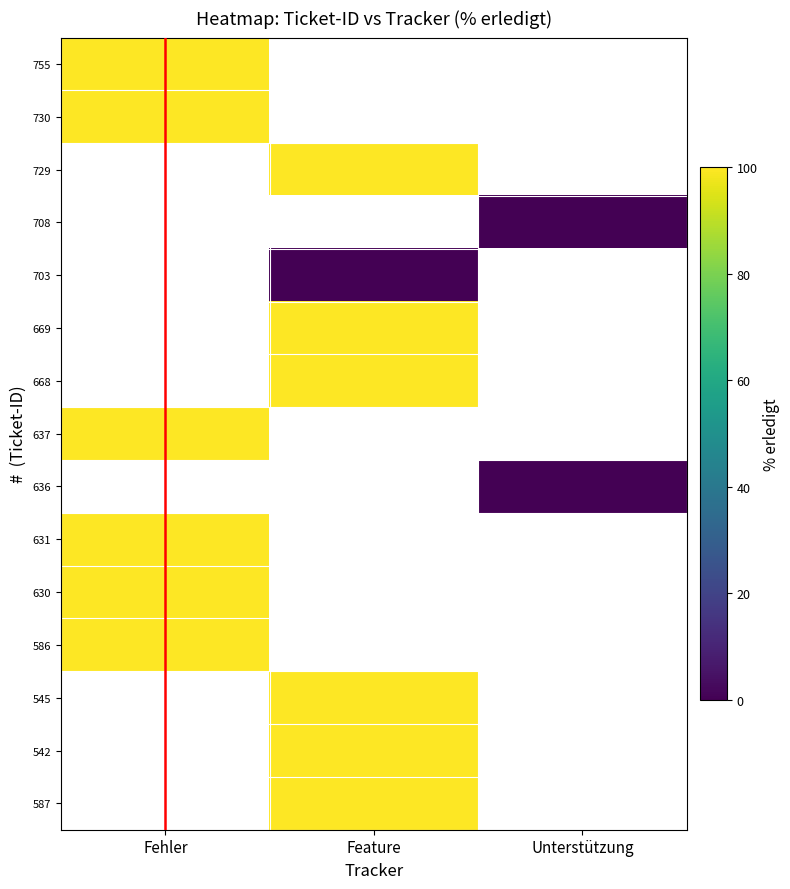

Which label corresponds to the largest value in the chart?

Fehler